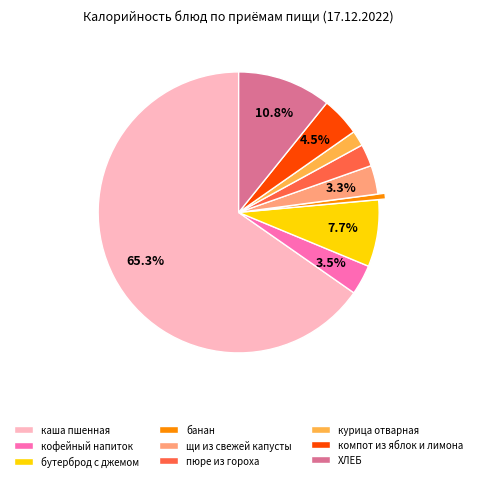

To the nearest percent, what is the difference between the кофейный напиток and компот из яблок и лимона slice percentages?

1%